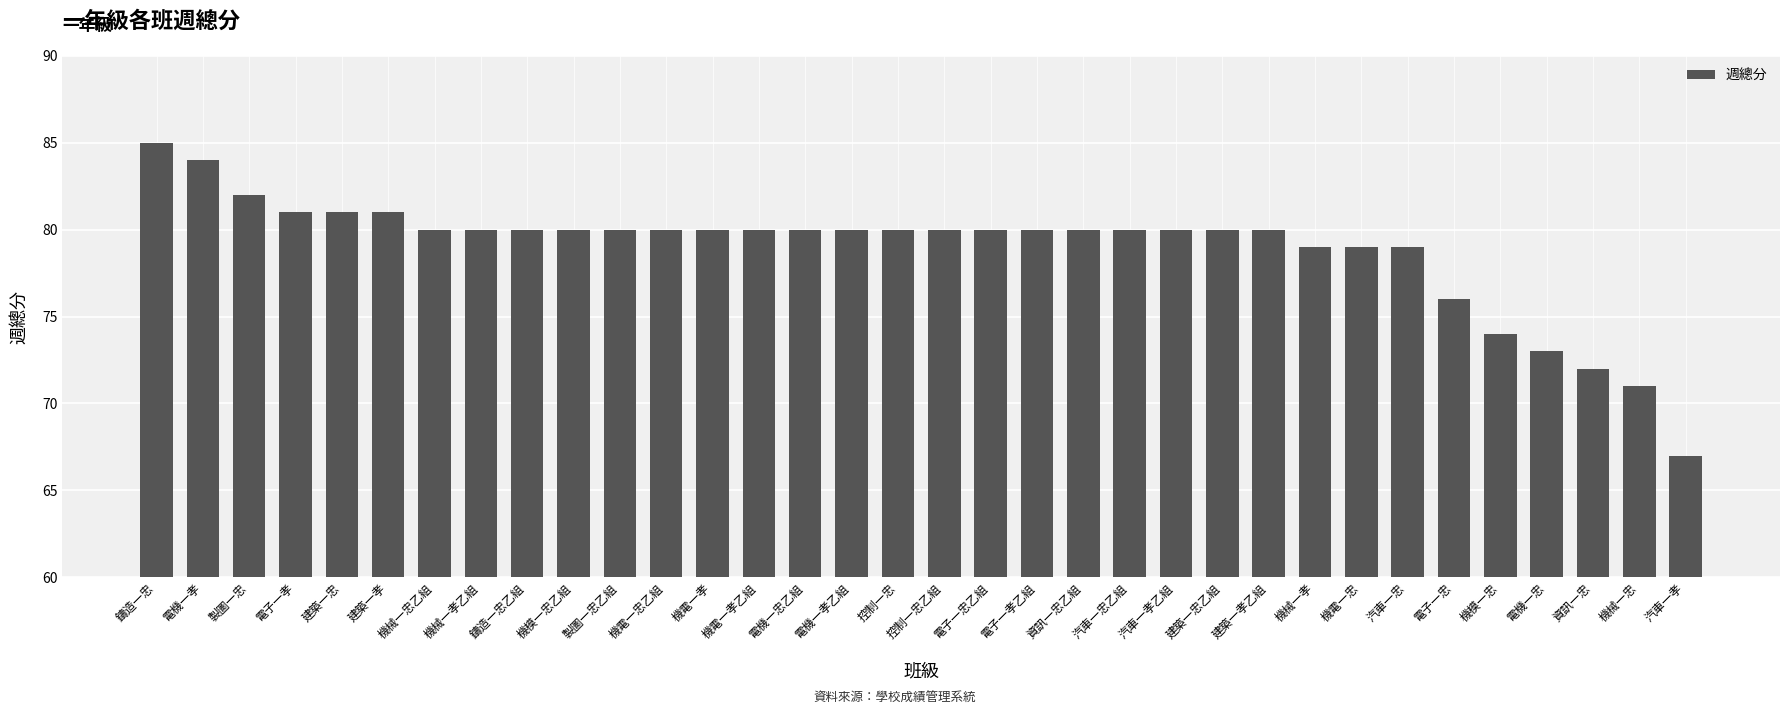

What is the approximate value at 製圖一忠, to the nearest 5?

80